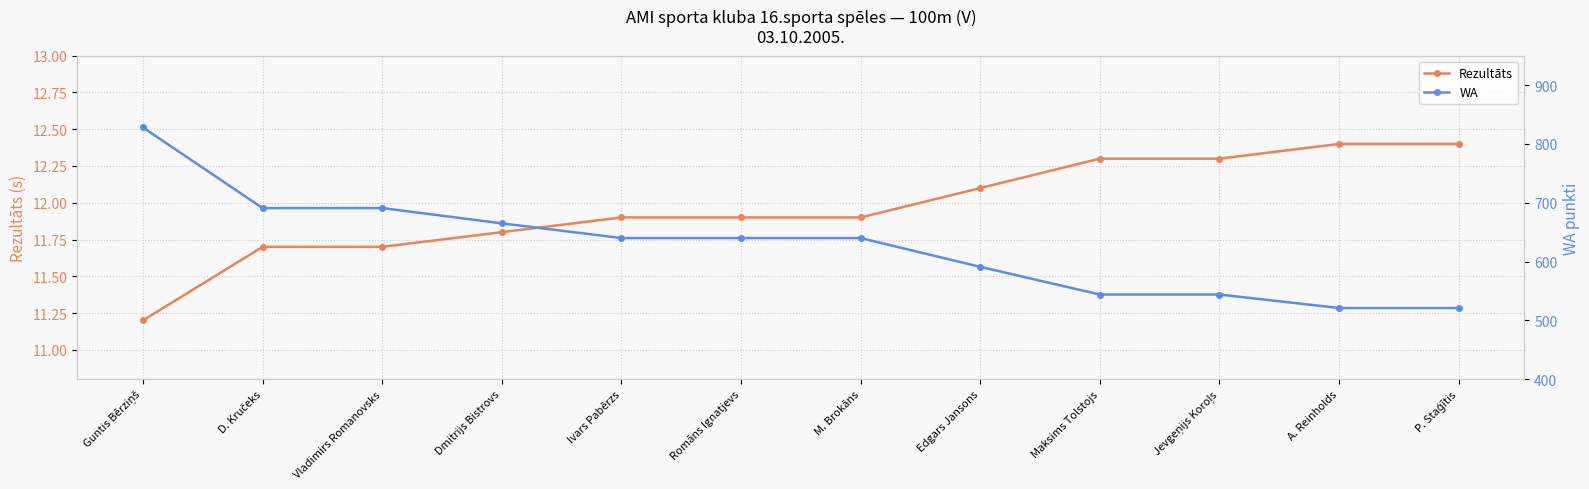

Is this an area chart (filled region under the line)?

No